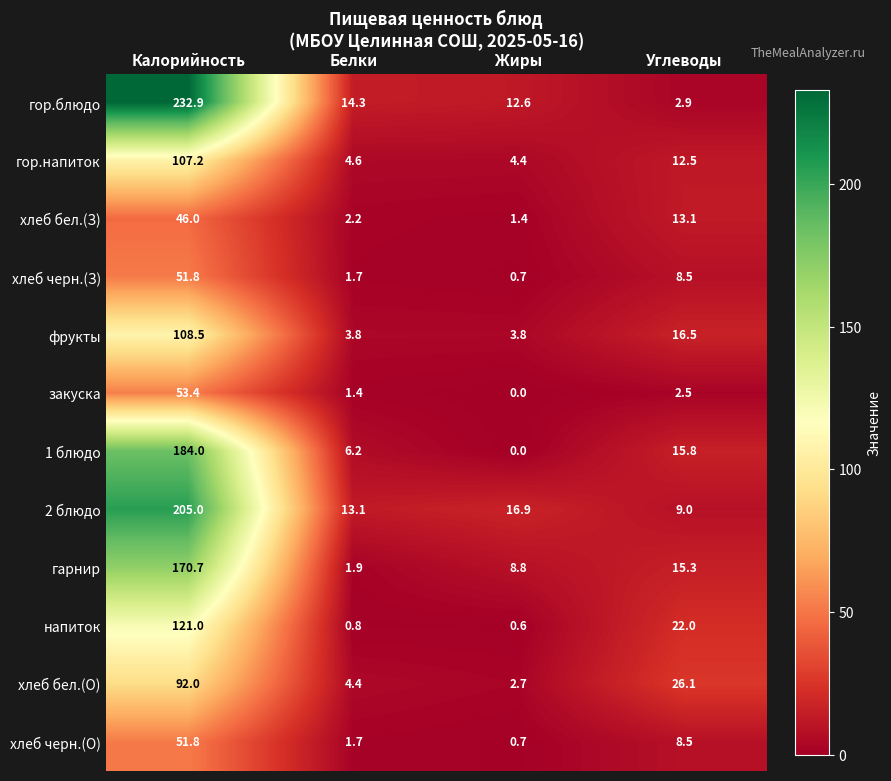

Rank the categories by хлеб бел.(О) value from highest to lowest.

Калорийность, Углеводы, Белки, Жиры